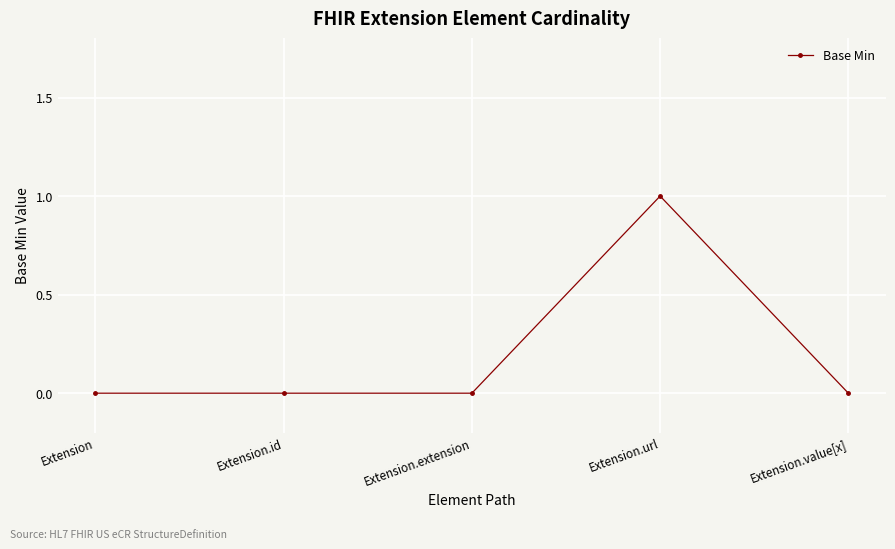

True or false: there are more than 2 points higher than both neighbors.

False